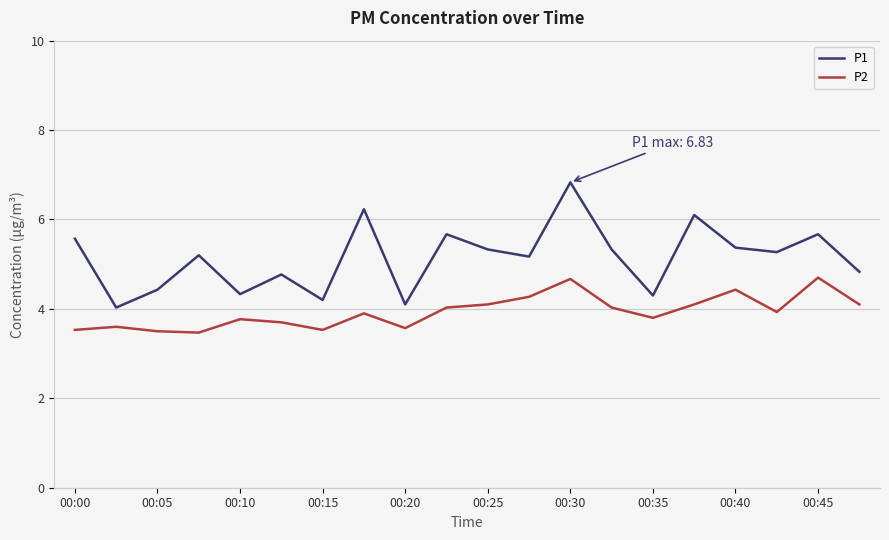

Which series has the largest range (max minus min)?

P1